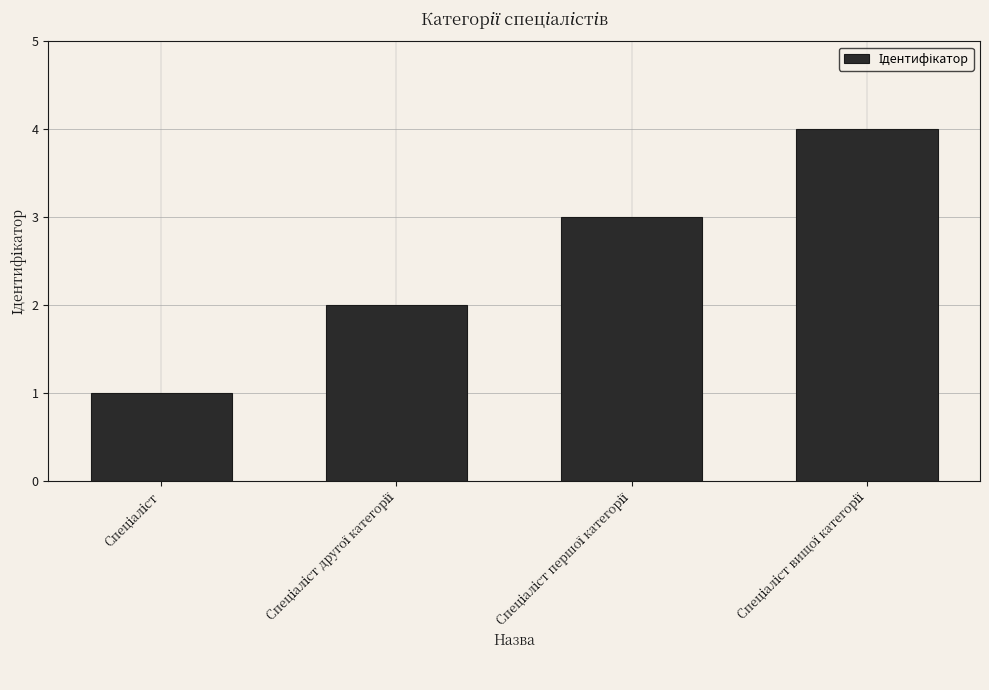

What is the difference between the maximum and minimum values?

3